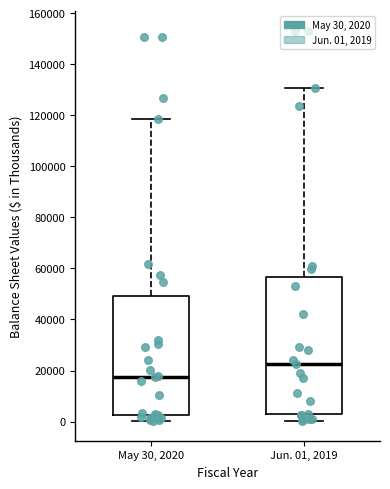

Which box has the lowest median line?

May 30, 2020